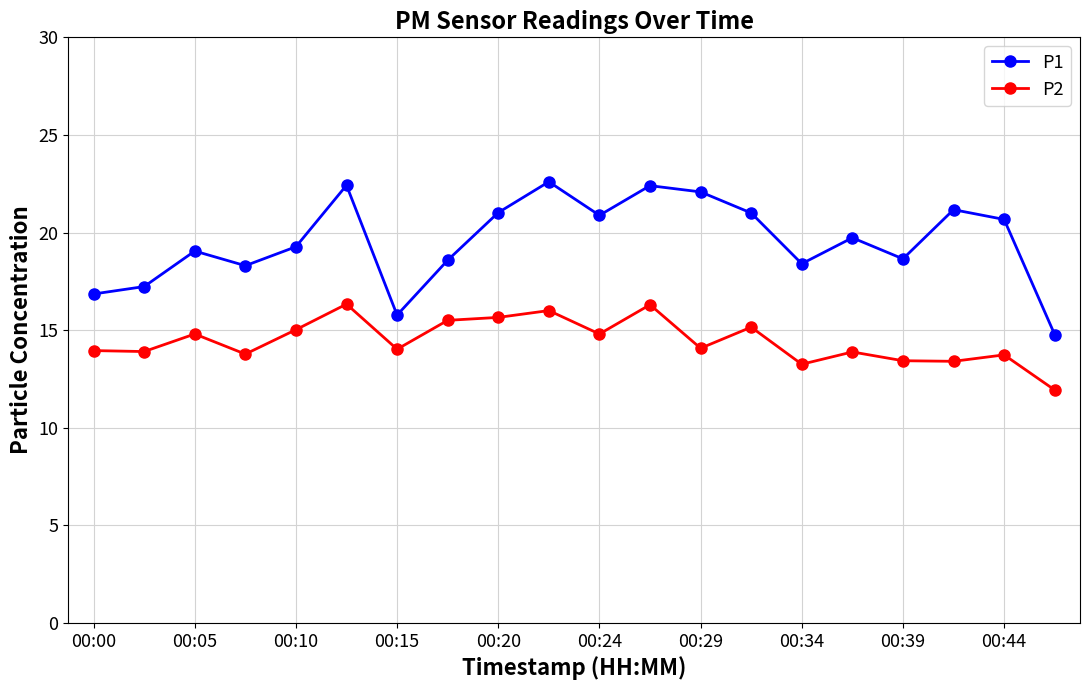

What is the maximum value shown in the chart?

22.6